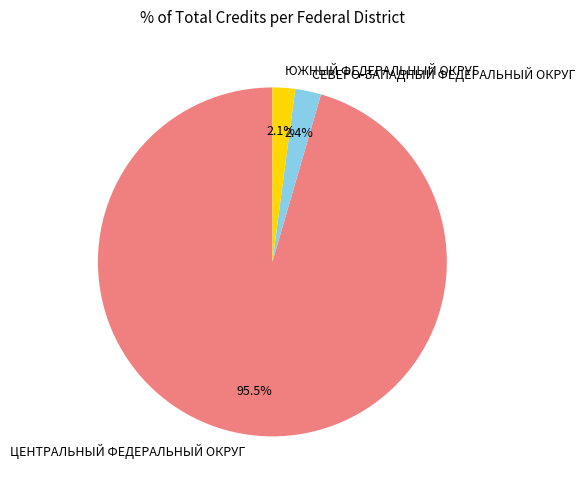

Is the sum of ЮЖНЫЙ ФЕДЕРАЛЬНЫЙ ОКРУГ and СЕВЕРО-ЗАПАДНЫЙ ФЕДЕРАЛЬНЫЙ ОКРУГ greater than half?

No